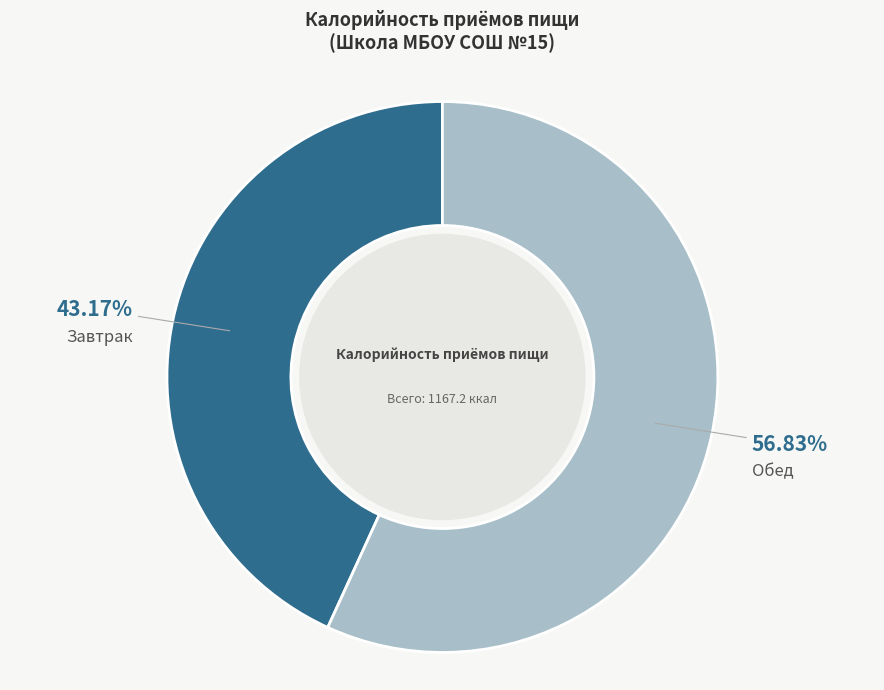

Is there a majority slice in this chart?

Yes